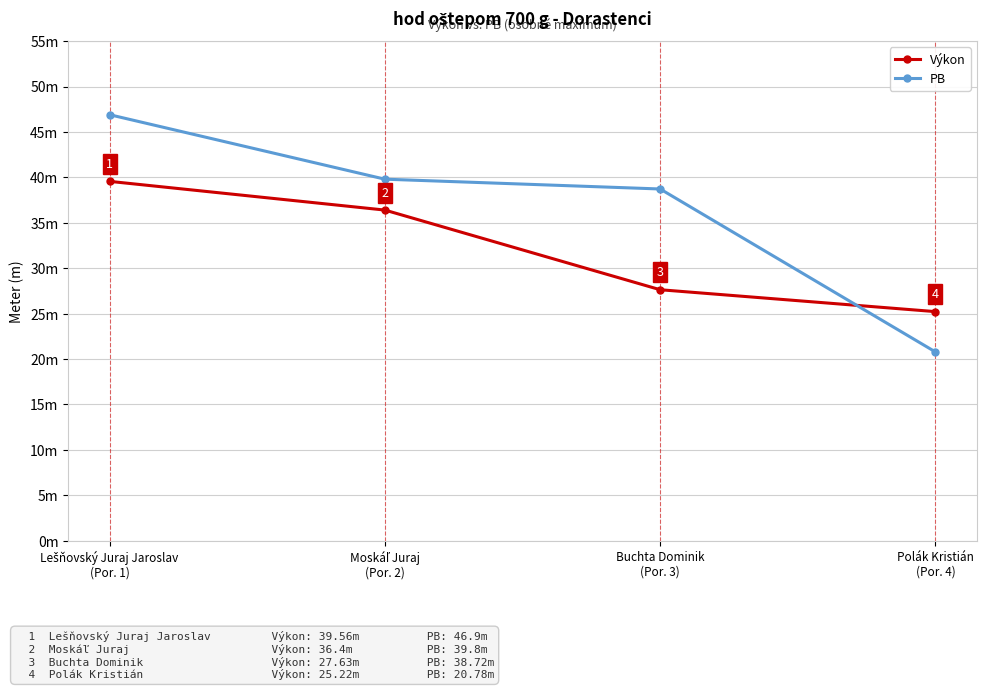

What are all the series names shown in the legend?

Výkon, PB